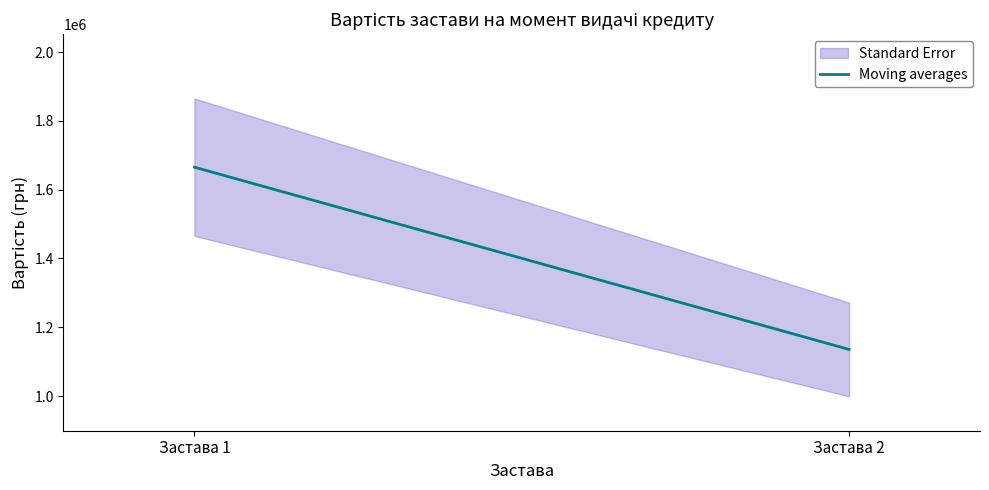

The chart shows a value of 2993824 at Застава 1. True or false?

False